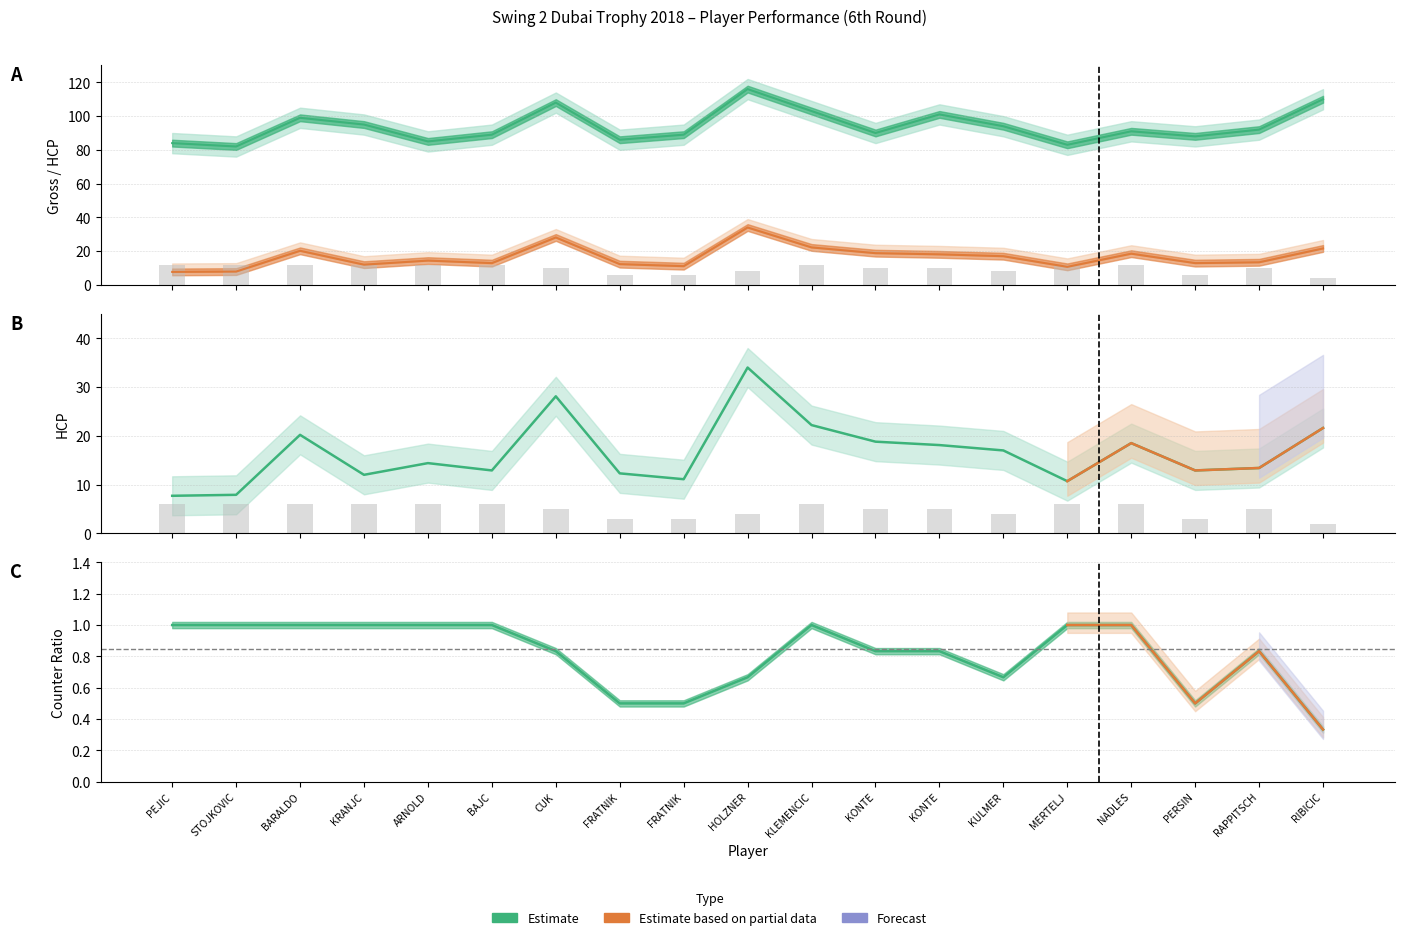

Does the chart contain any negative values?

No